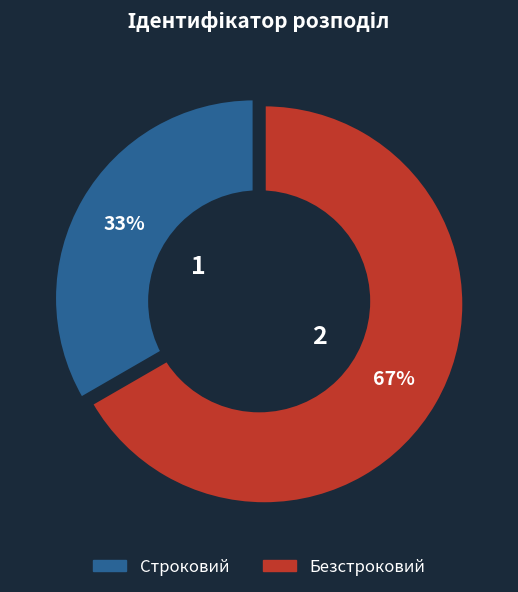

To the nearest percent, what is the combined percentage of Строковий and Безстроковий?

100%